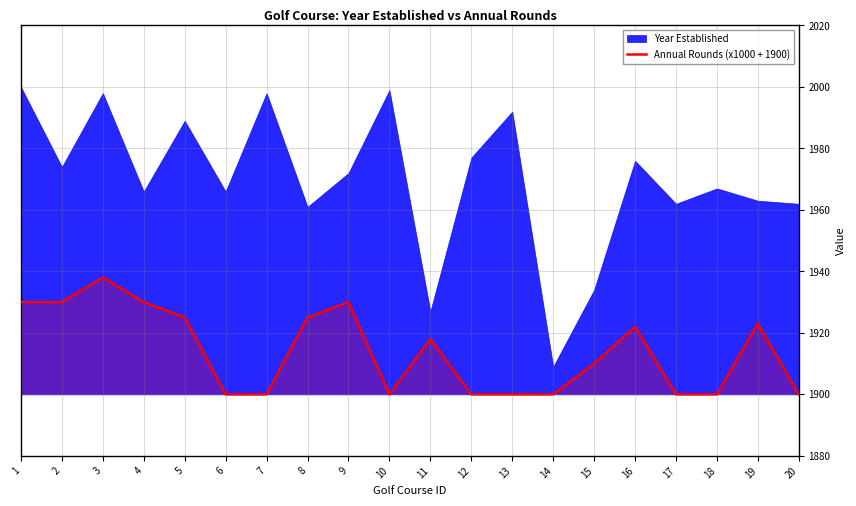

What is the approximate value at 15, to the nearest 5?

1910